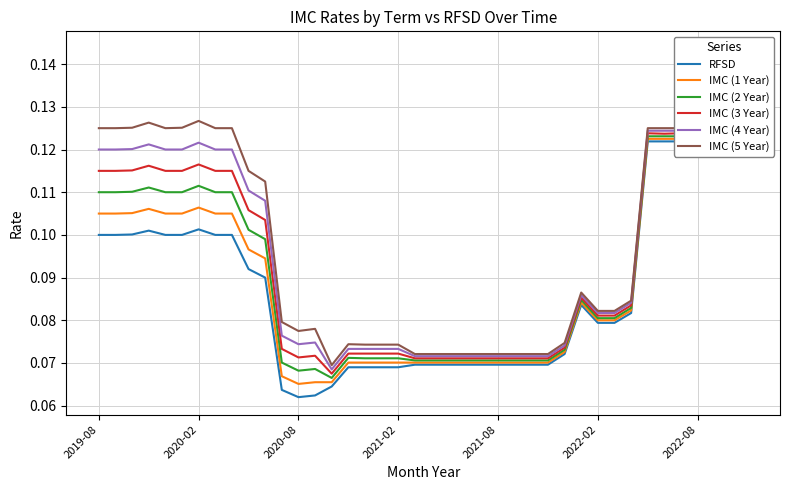

Which series has the largest total across all categories?

IMC (5 Year)